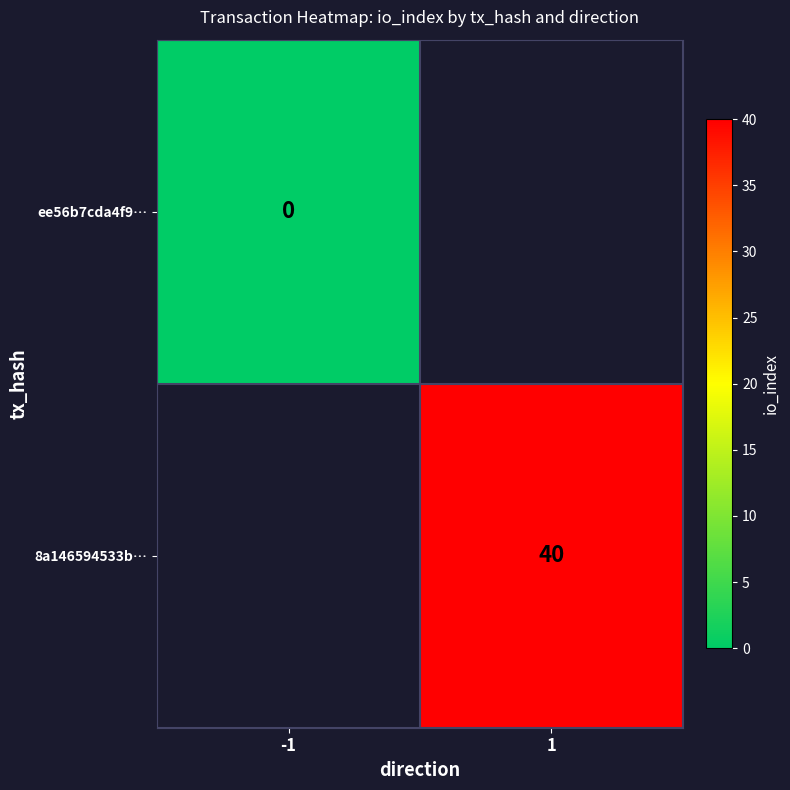

The 8a146594533b… series shows 40 at 1. True or false?

True